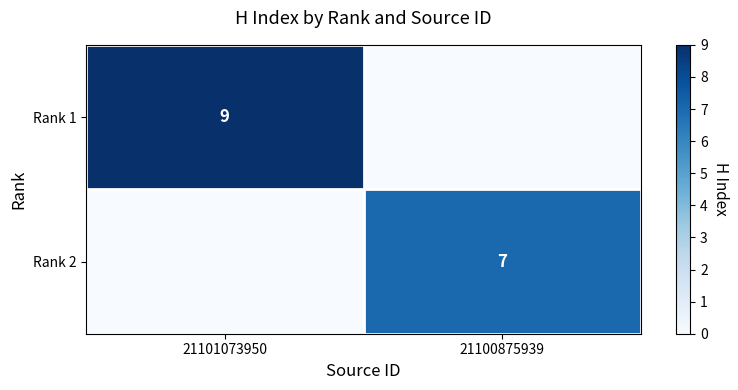

Count the number of data series in this chart.

2